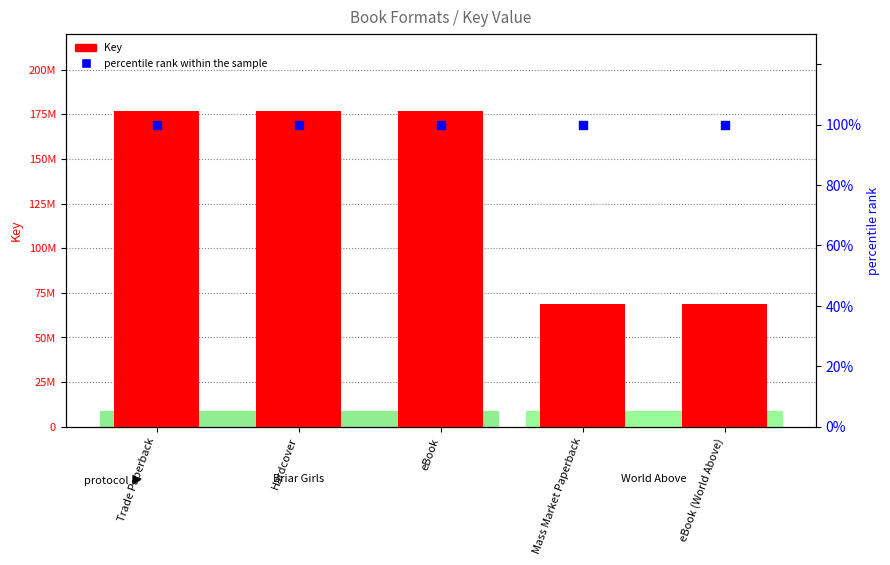

At which category is the sum across all series the highest?

Trade Paperback